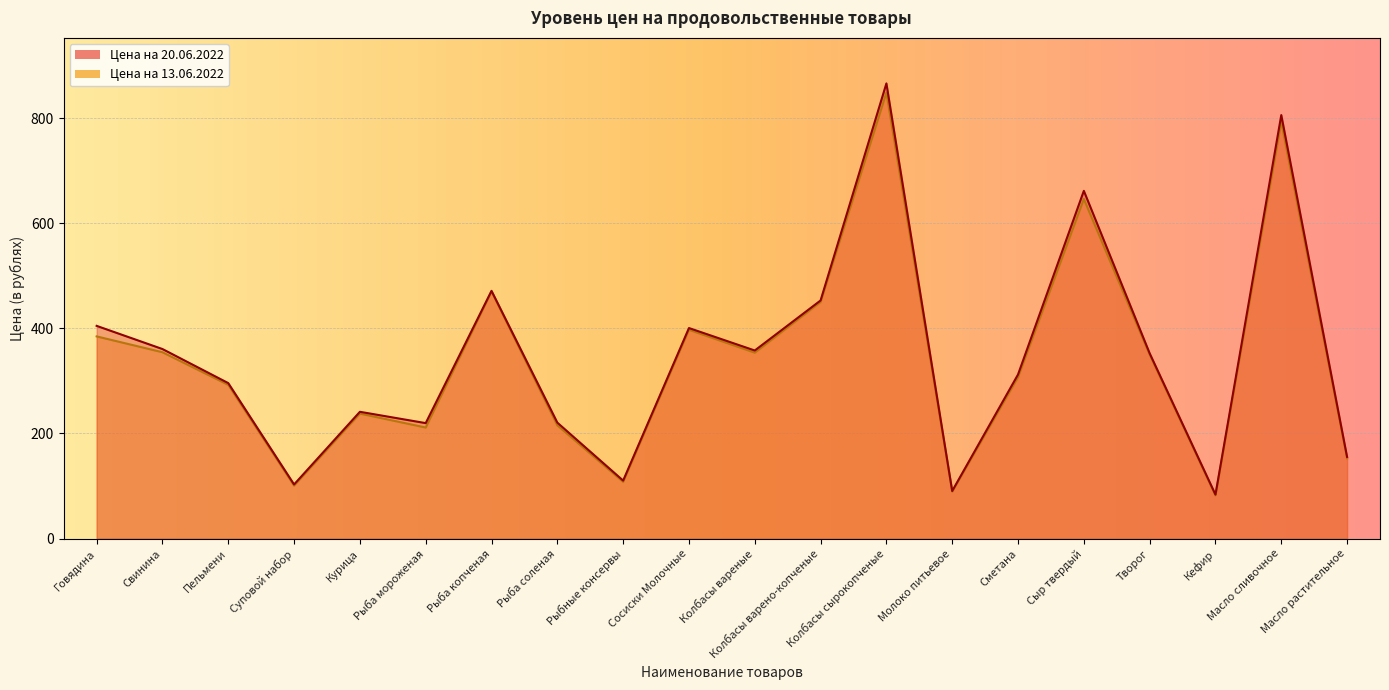

What position from the left is Сметана?

15